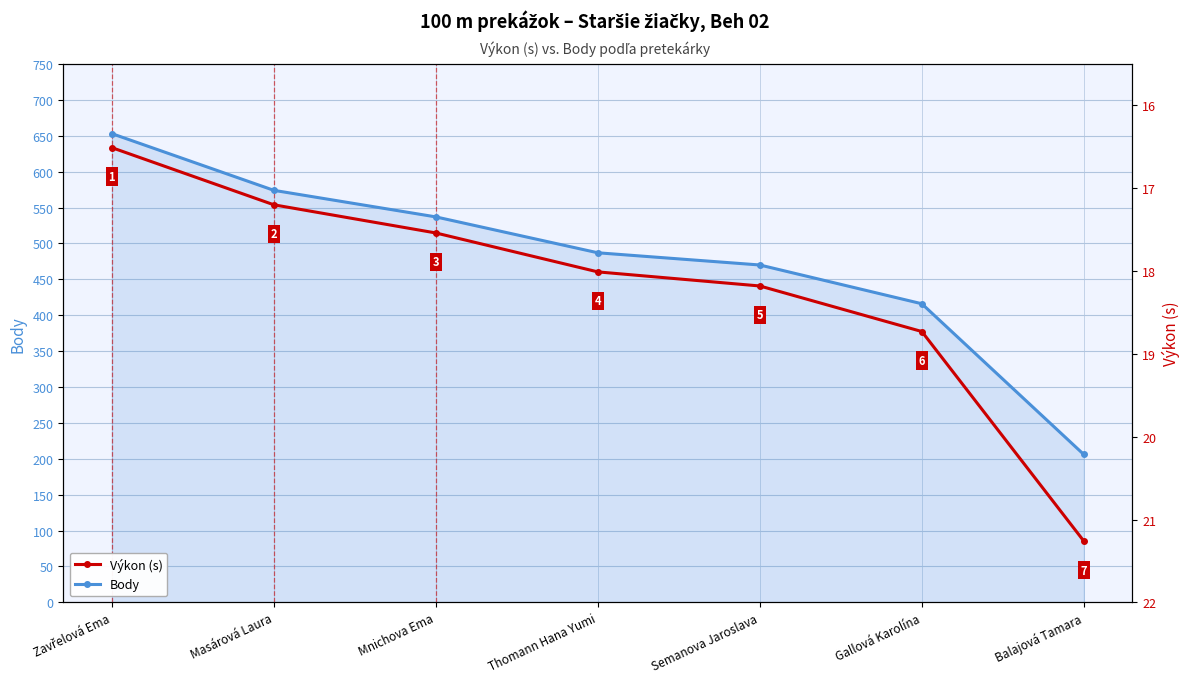

What is the difference between the Body values at Zavřelová Ema and Semanova Jaroslava?

183.0